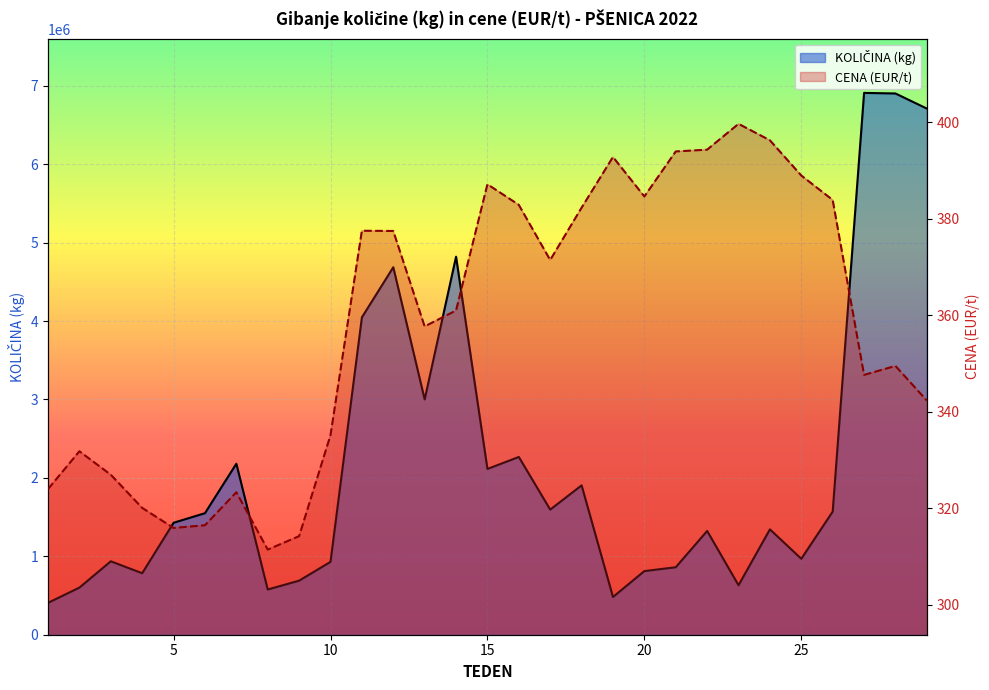

Between 18 and 28, which is larger?

28